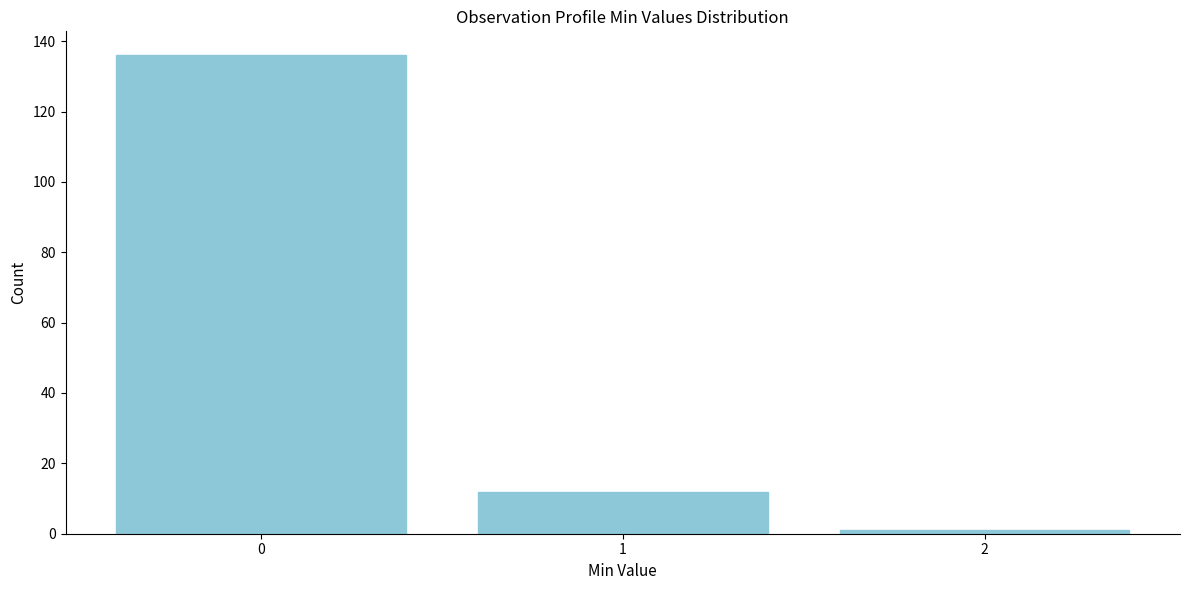

Reading left to right, transcribe all the data shown in this chart.

0=136	1=12	2=1